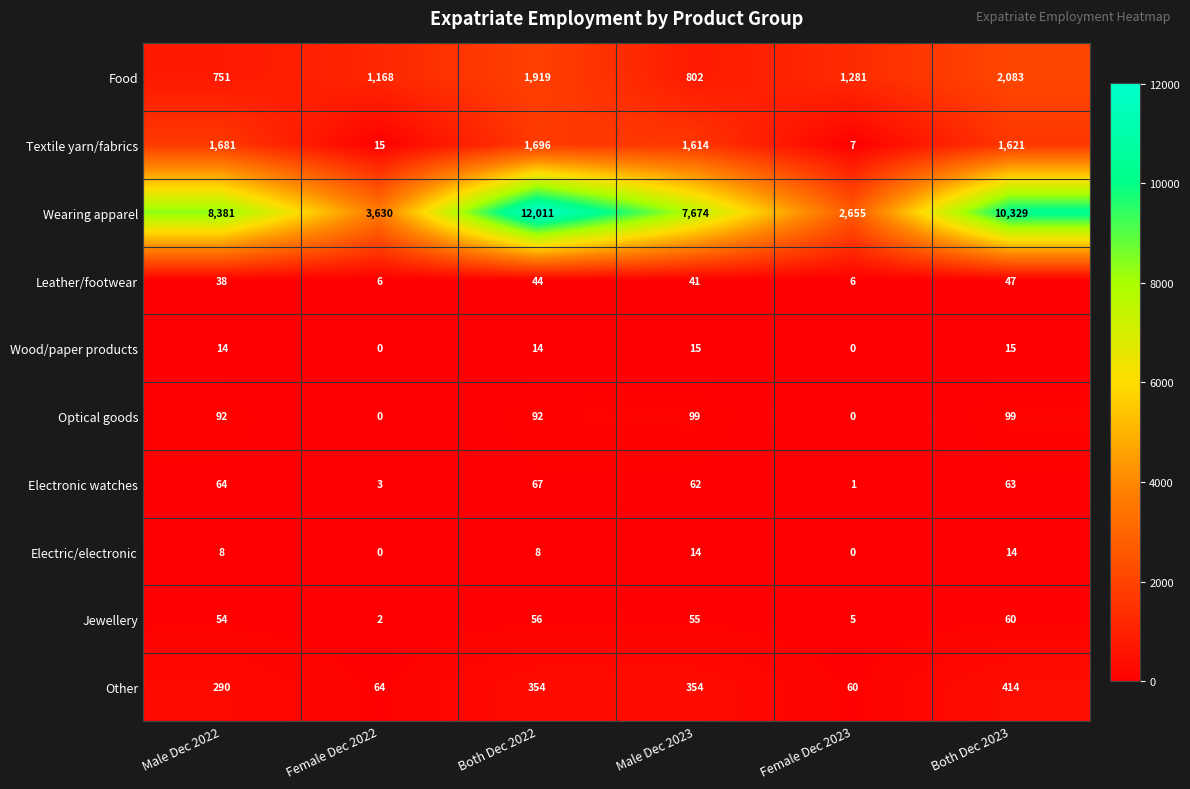

What is the total value across all series at Male Dec 2023?

10730